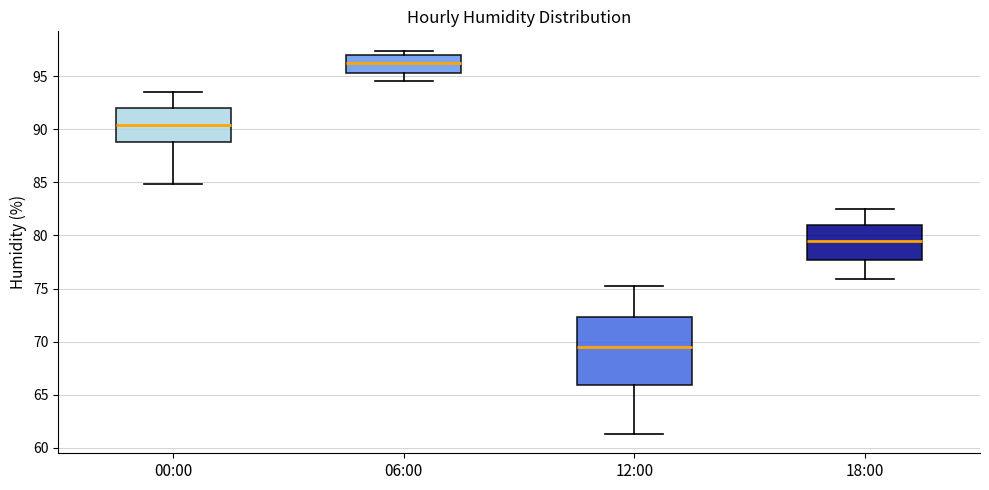

Where is the upper edge of the box for 06:00 on the y-axis? The values are not printed on the chart, so give them approximately, as read against the axis.

97.0